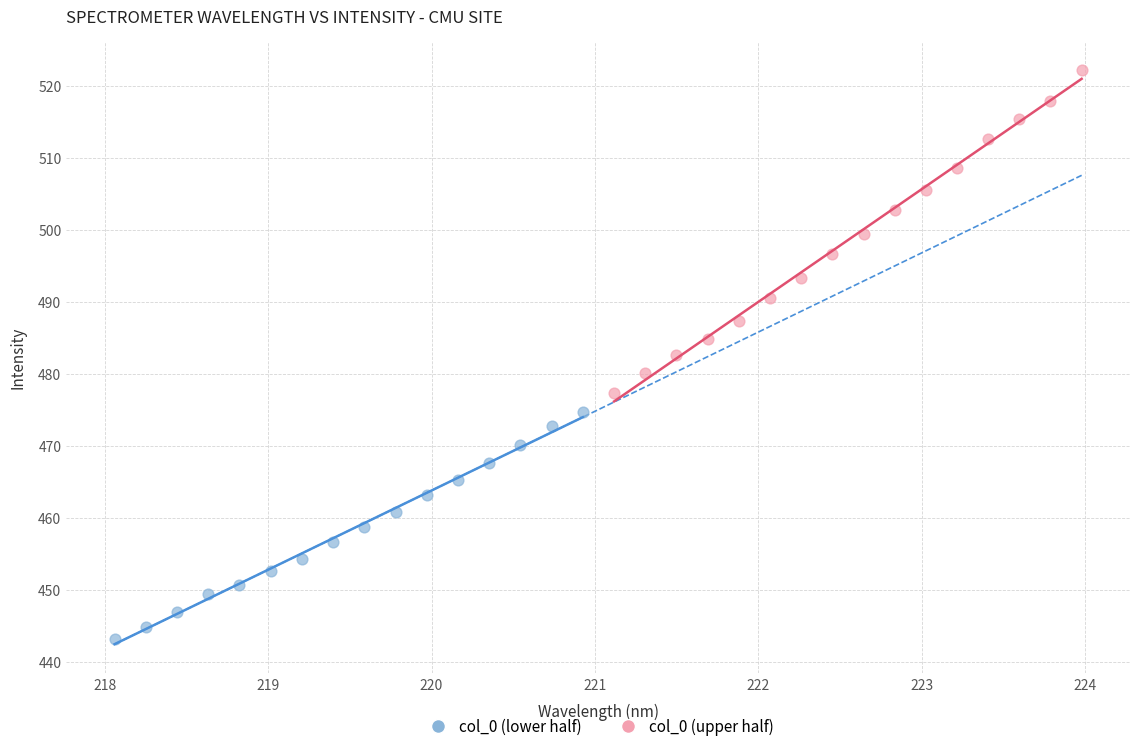

What are all the series names shown in the legend?

col_0 (lower half), col_0 (upper half)